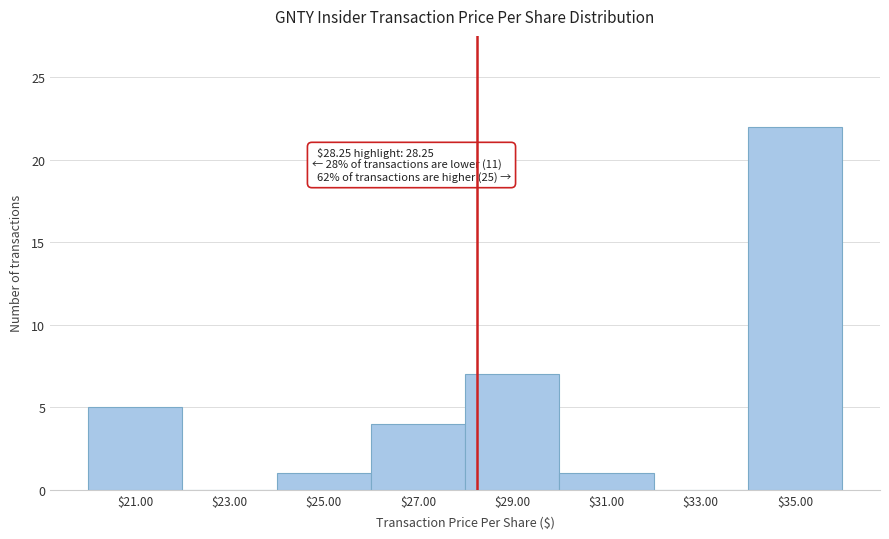

Which range on the x-axis has the tallest bar?

34 to 36